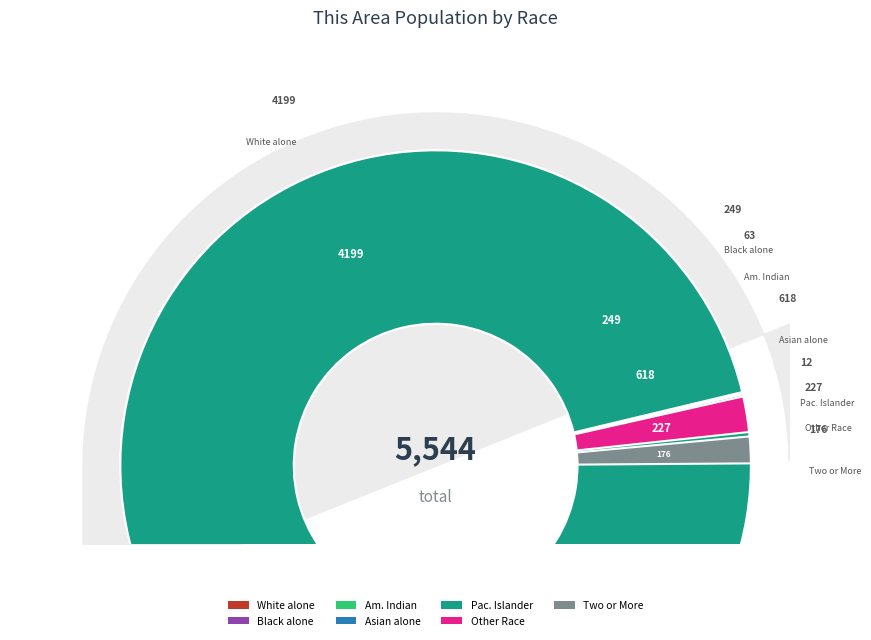

Is it true that Two or More Races is 16% of the pie?

False